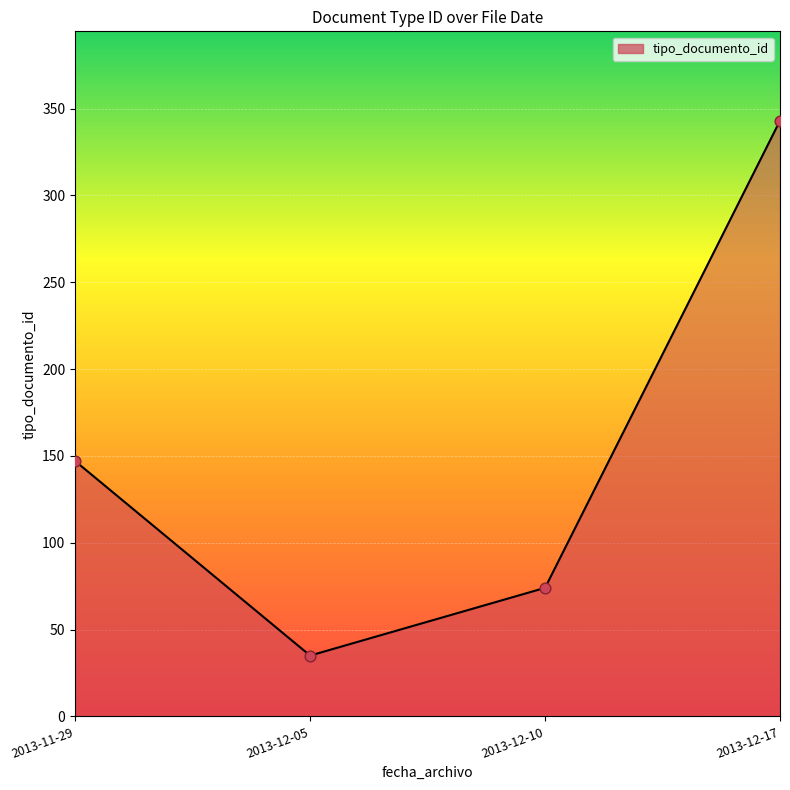

Which has a higher value, 2013-12-17 or 2013-12-10?

2013-12-17